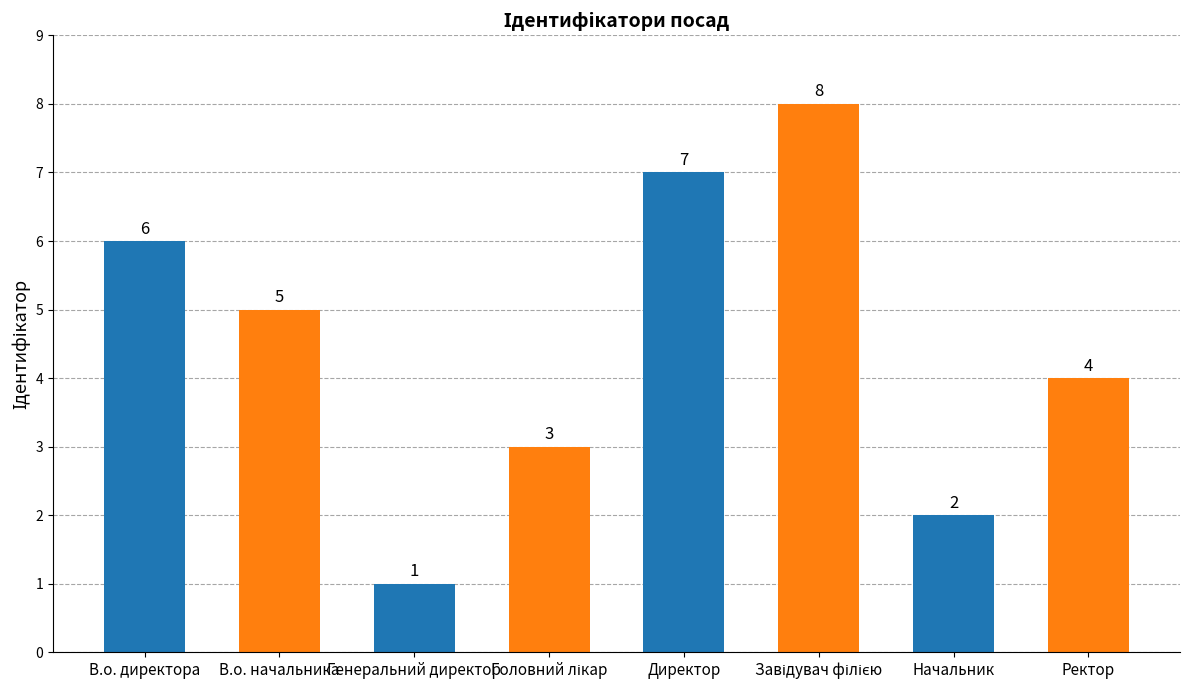

Reading left to right, what are all the values shown in this chart?

6	5	1	3	7	8	2	4